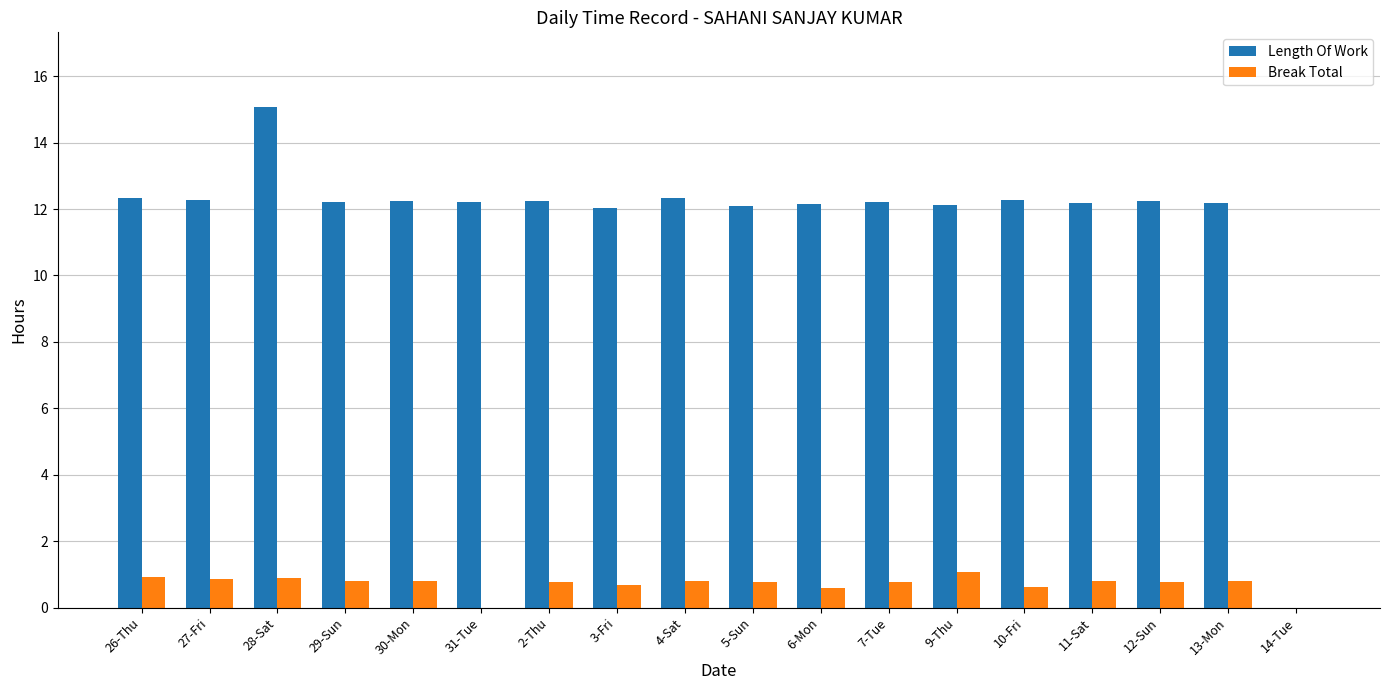

How many groups of bars are there?

18